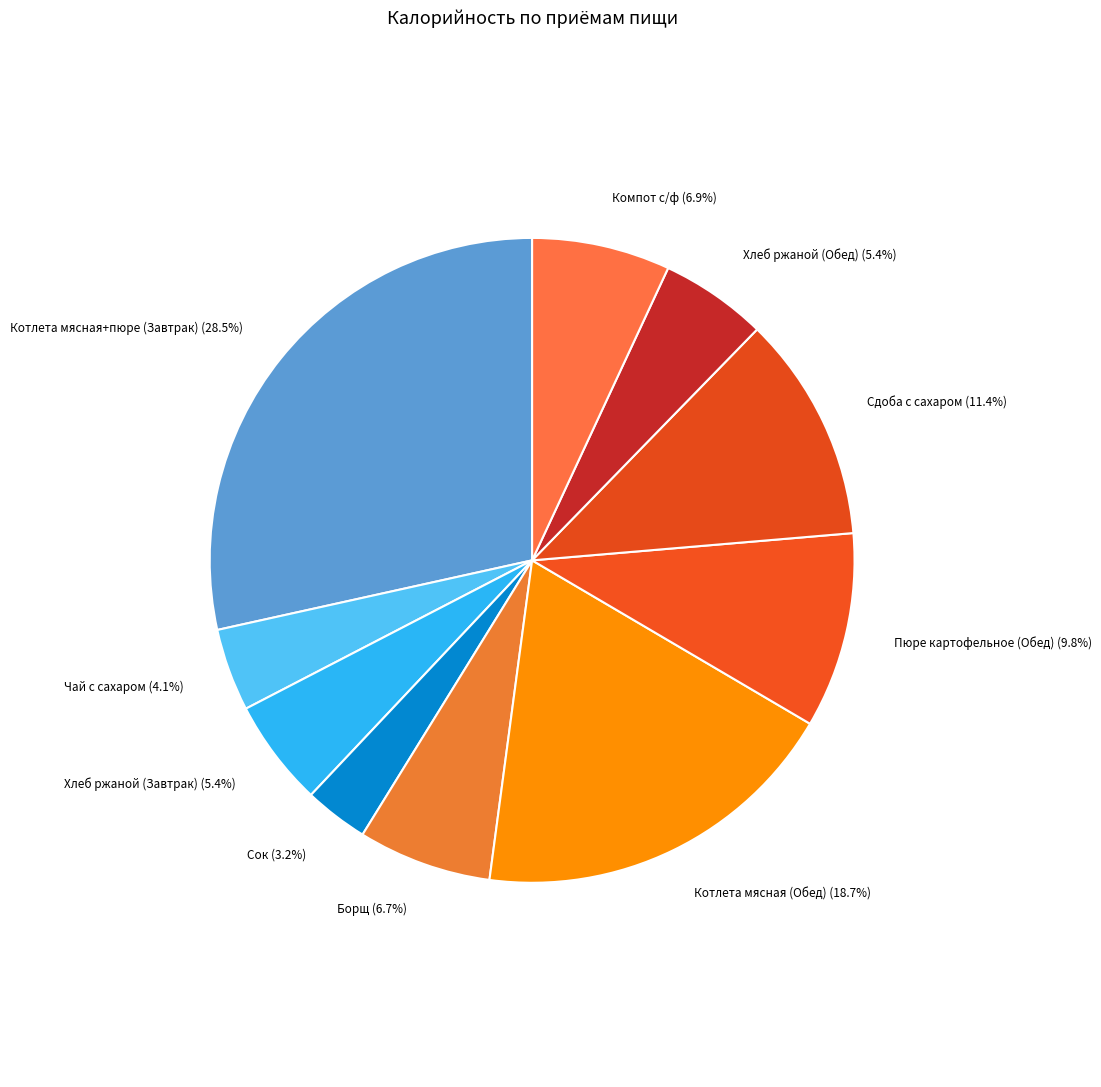

What is the total percentage of Чай с сахаром and Сдоба с сахаром?

15.5%